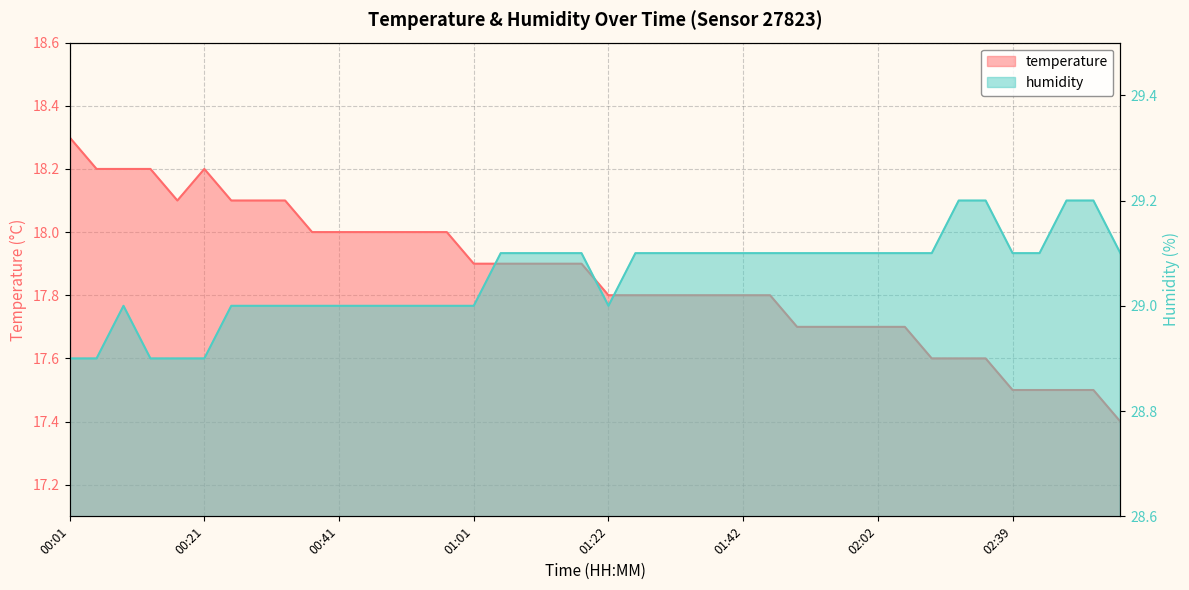

The value of humidity at 00:05 is 28.9. True or false?

True